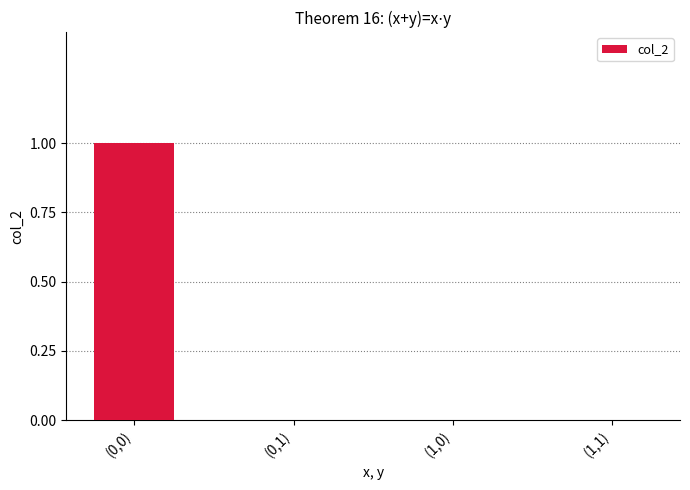

Reading left to right, transcribe all the data shown in this chart.

1	0	0	0